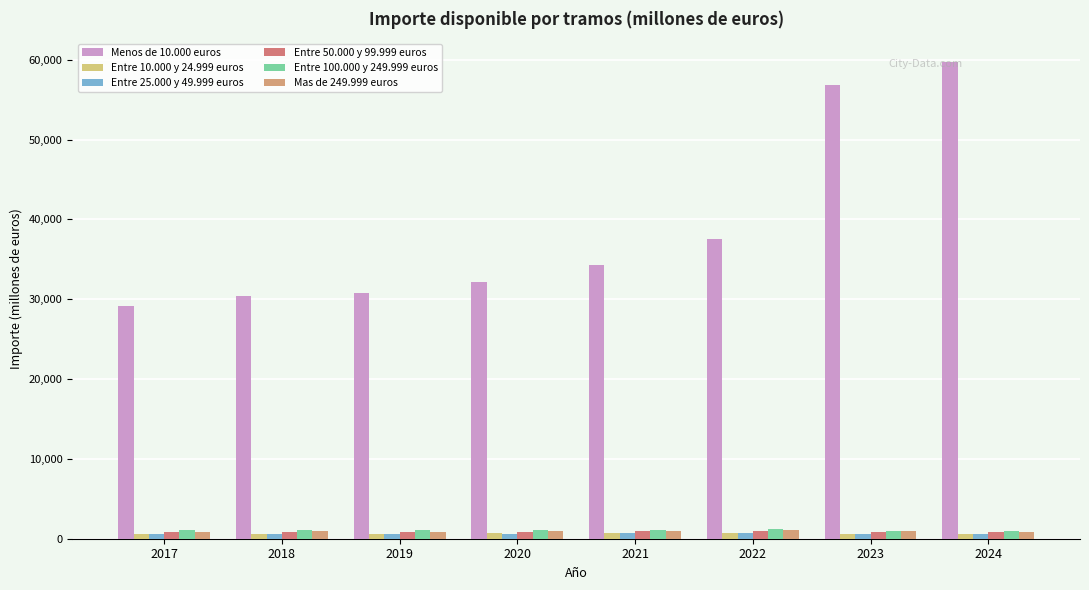

What is the difference between the Mas de 249.999 euros values at 2021 and 2023?

116.9